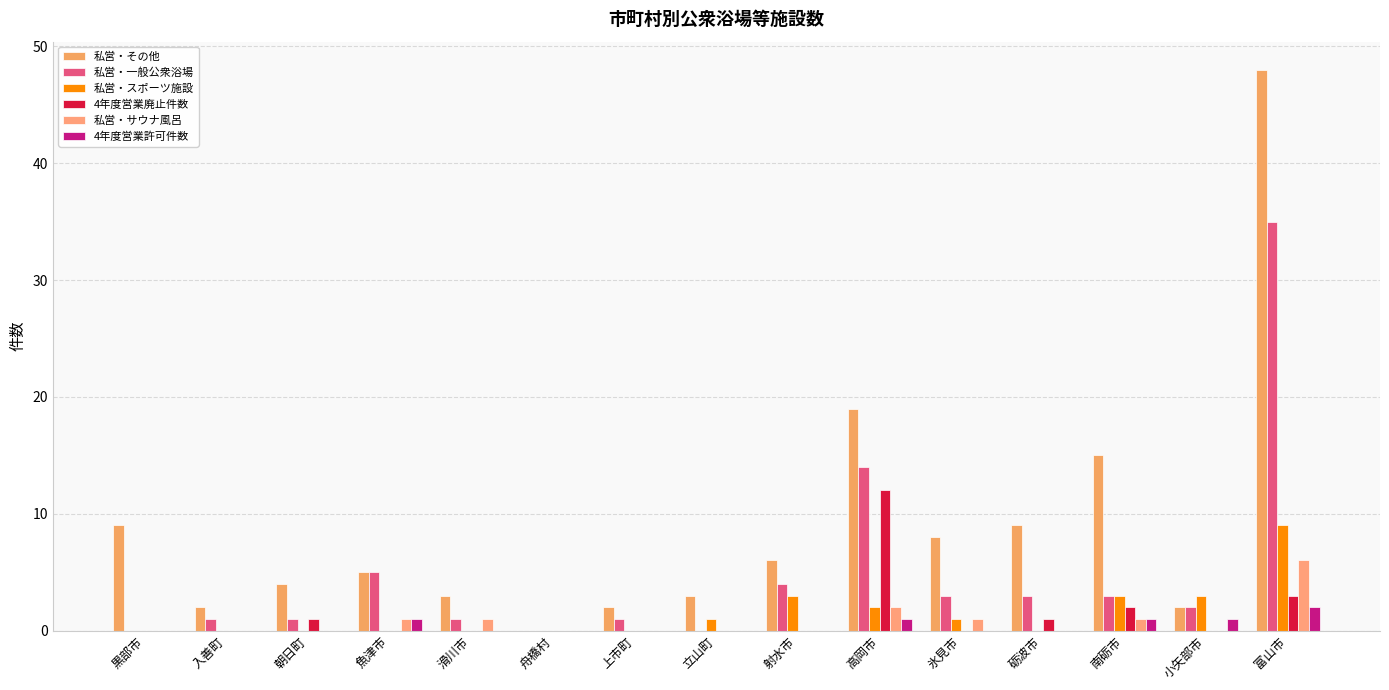

At which label is 私営・その他 closest to 24?

高岡市